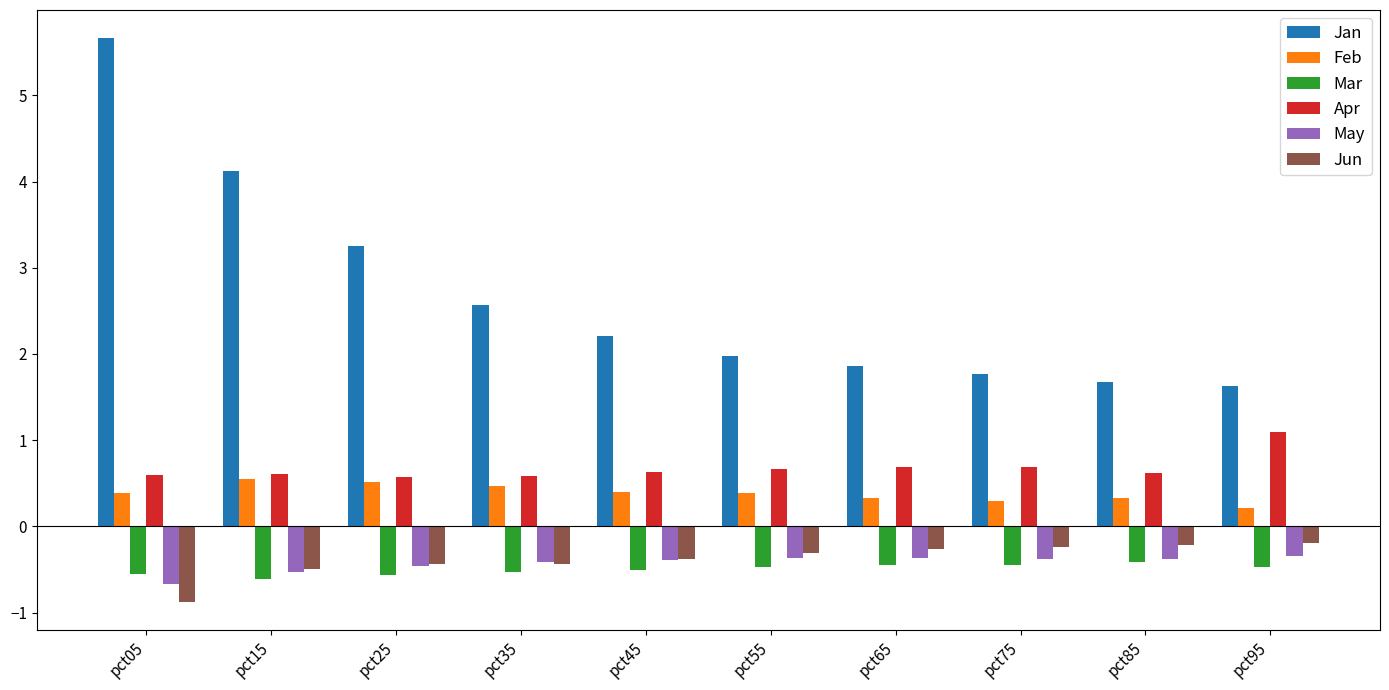

Is it true that Jan equals 2.0 at pct55?

True